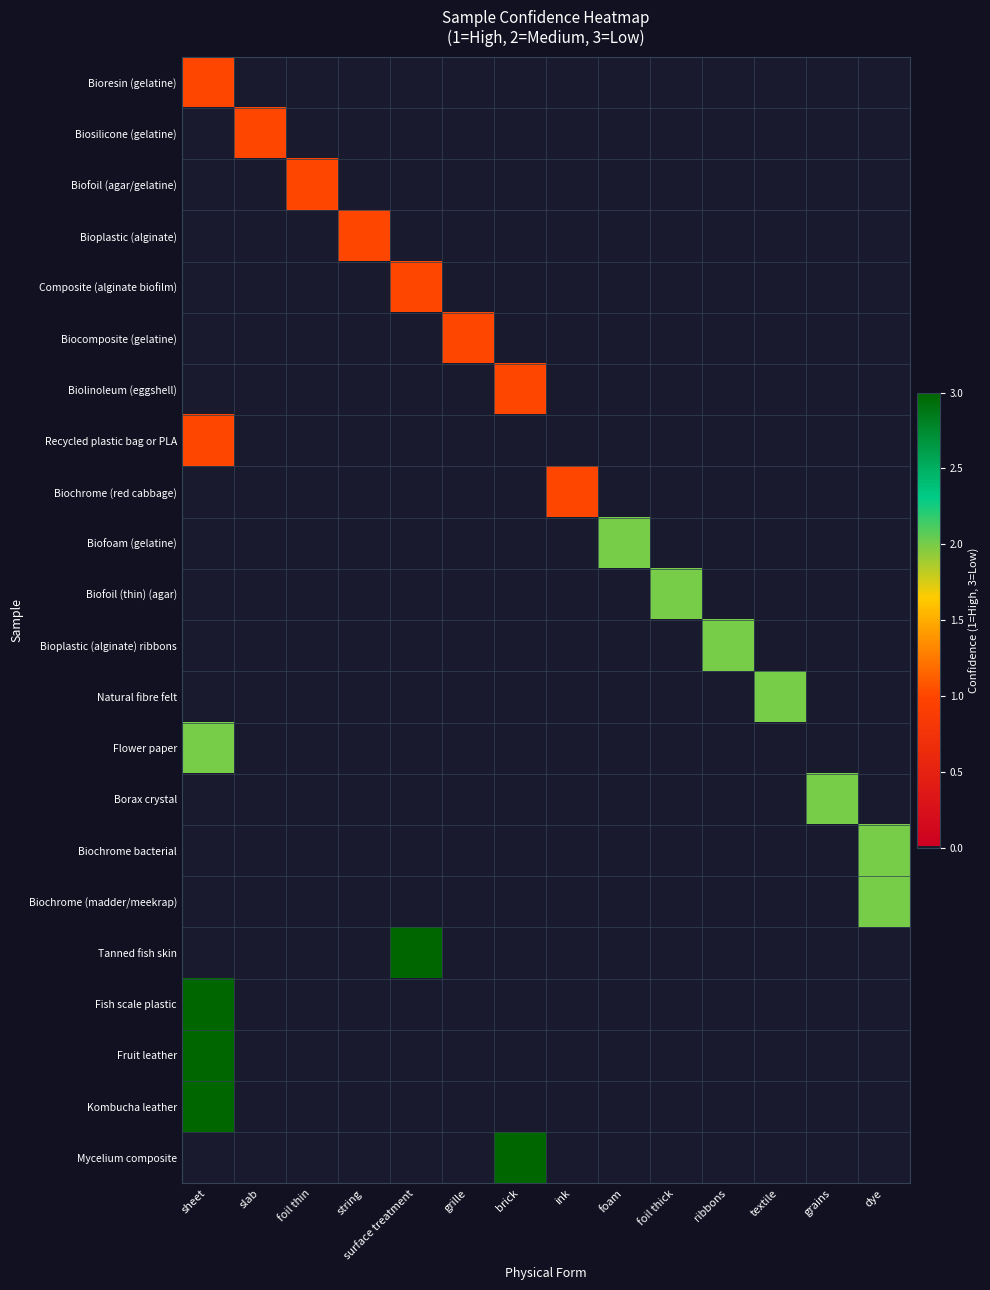

At which category is the sum across all series the highest?

sheet